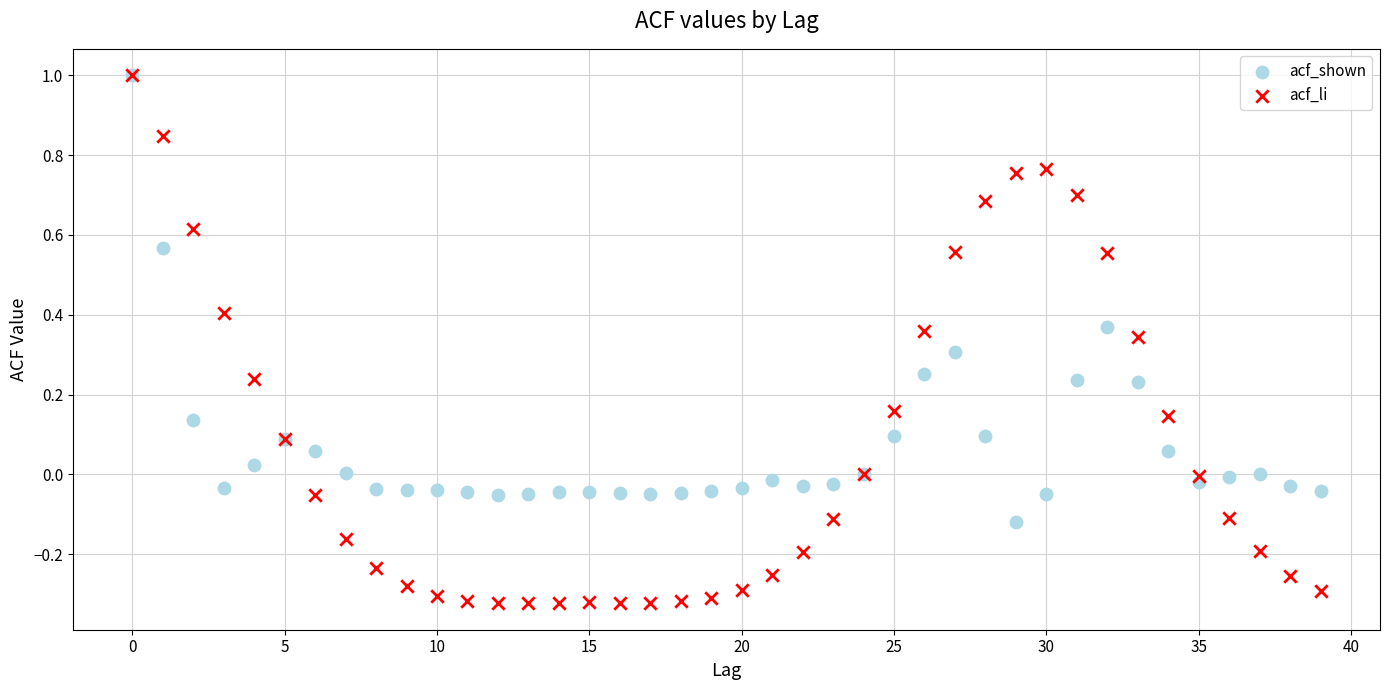

Which series reaches the minimum Y coordinate?

acf_li